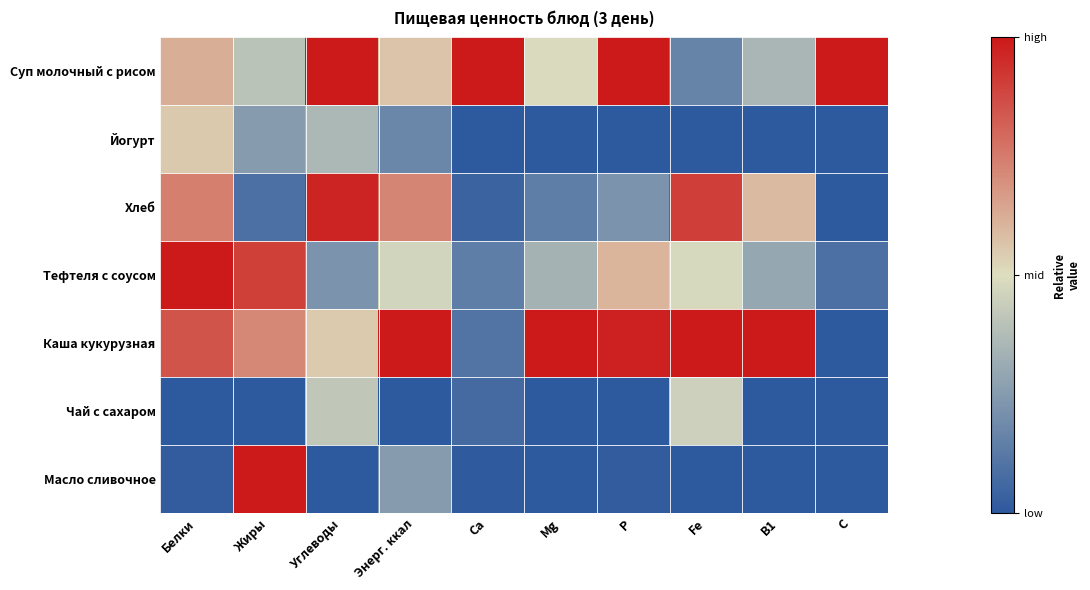

Reading left to right, what are all the values shown in this chart?

Суп молочный с рисом: Белки=0.6	Жиры=0.4	Углеводы=1.0	Энерг. ккал=0.6	Ca=1.0	Mg=0.5	P=1.0	Fe=0.2	B1=0.4	C=1.0
Йогурт: Белки=0.6	Жиры=0.2	Углеводы=0.4	Энерг. ккал=0.2	Ca=0.0	Mg=0.0	P=0.0	Fe=0.0	B1=0.0	C=0.0
Хлеб: Белки=0.7	Жиры=0.1	Углеводы=1.0	Энерг. ккал=0.7	Ca=0.0	Mg=0.1	P=0.2	Fe=0.9	B1=0.6	C=0.0
Тефтеля с соусом: Белки=1.0	Жиры=0.9	Углеводы=0.2	Энерг. ккал=0.5	Ca=0.1	Mg=0.3	P=0.6	Fe=0.5	B1=0.3	C=0.1
Каша кукурузная: Белки=0.8	Жиры=0.7	Углеводы=0.5	Энерг. ккал=1.0	Ca=0.1	Mg=1.0	P=1.0	Fe=1.0	B1=1.0	C=0.0
Чай с сахаром: Белки=0.0	Жиры=0.0	Углеводы=0.4	Энерг. ккал=0.0	Ca=0.1	Mg=0.0	P=0.0	Fe=0.5	B1=0.0	C=0.0
Масло сливочное: Белки=0.0	Жиры=1.0	Углеводы=0.0	Энерг. ккал=0.3	Ca=0.0	Mg=0.0	P=0.0	Fe=0.0	B1=0.0	C=0.0